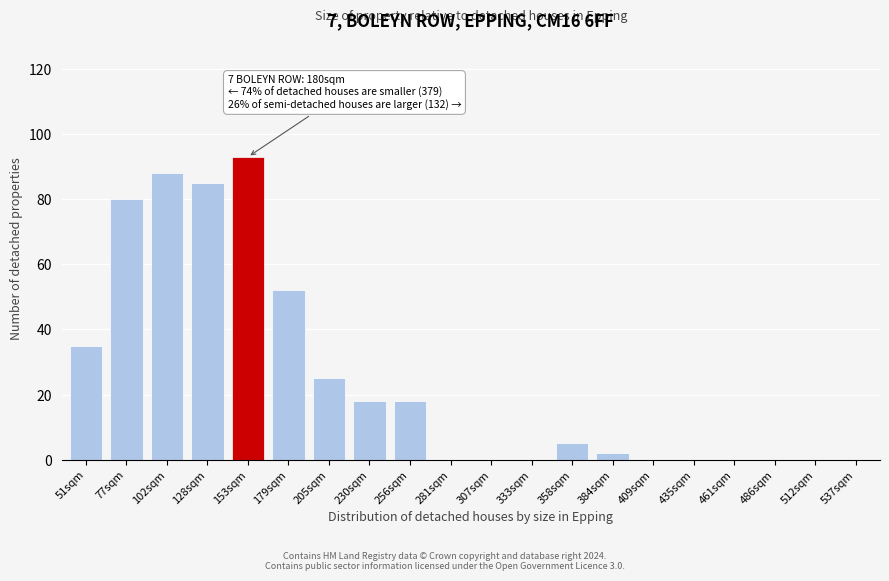

Reading left to right, what are all the values shown in this chart?

51sqm=35	77sqm=80	102sqm=88	128sqm=85	153sqm=93	179sqm=52	205sqm=25	230sqm=18	256sqm=18	281sqm=0	307sqm=0	333sqm=0	358sqm=5	384sqm=2	409sqm=0	435sqm=0	461sqm=0	486sqm=0	512sqm=0	537sqm=0